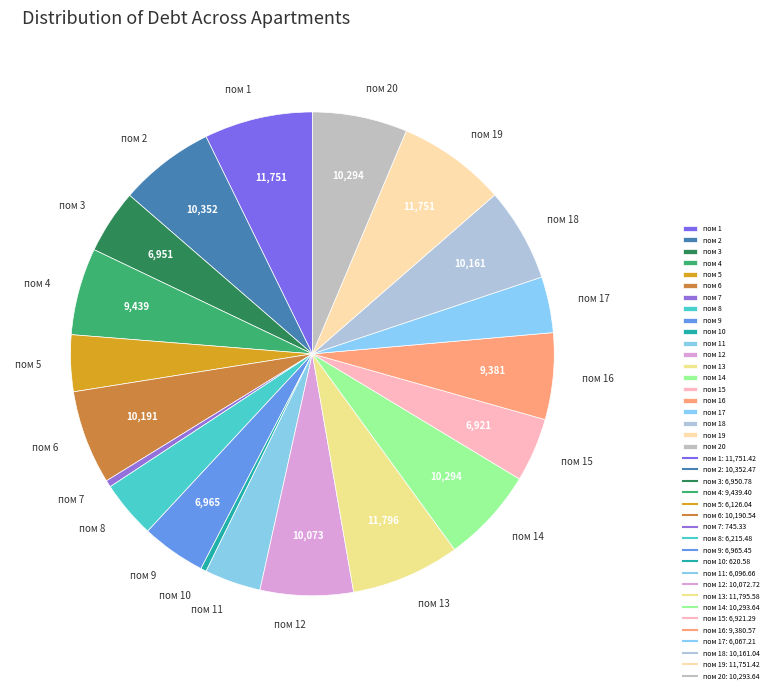

Is it true that пом 2 is 6% of the pie?

True